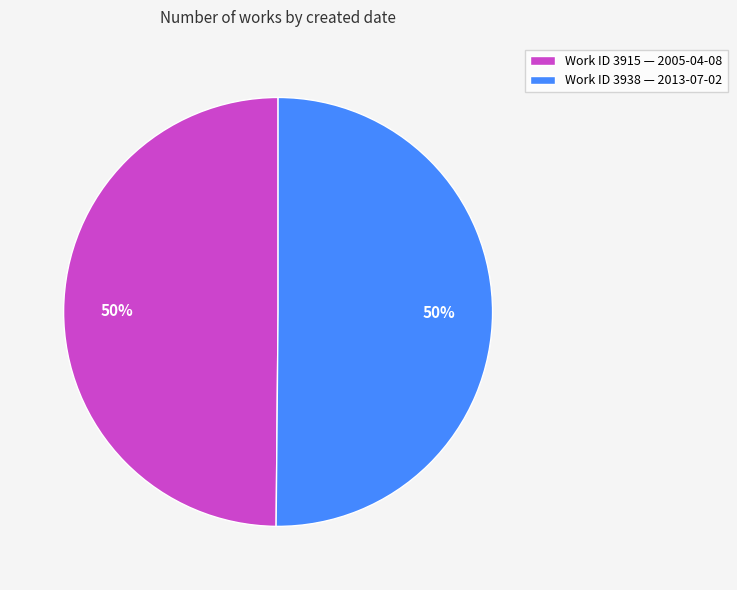

How many segments does this pie chart have?

2